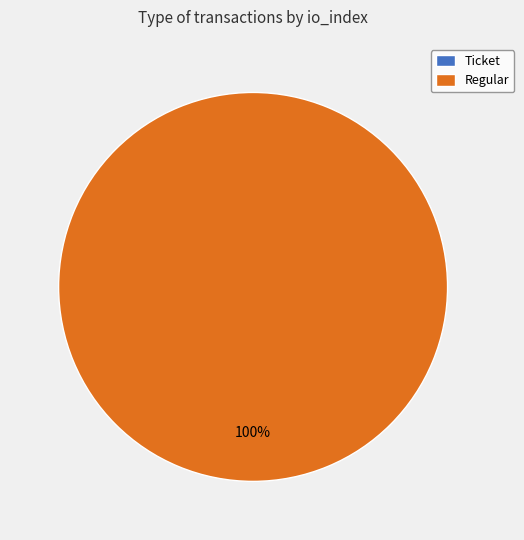

What is the smallest slice in the pie chart?

Ticket